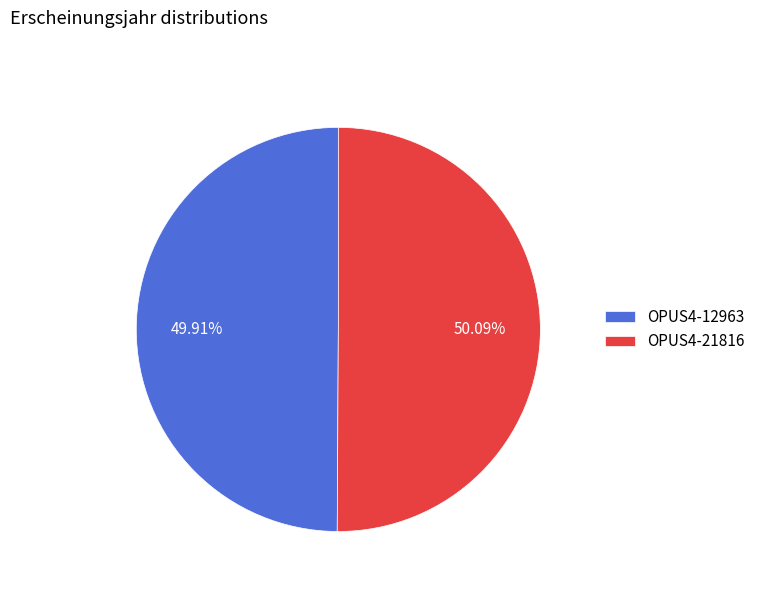

Approximately how many times larger is the value at OPUS4-21816 compared to OPUS4-12963?

1.0